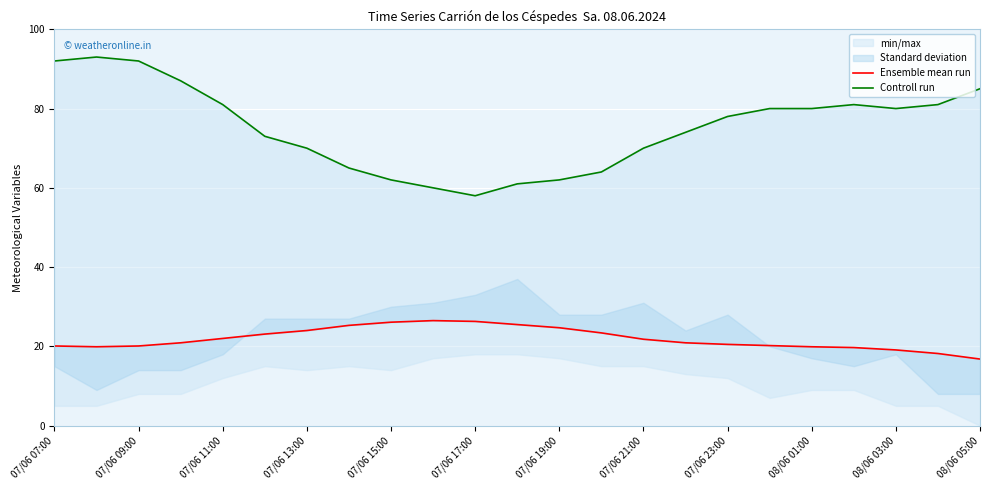

Rank the series by their maximum value, from highest to lowest.

Controll run, Ensemble mean run